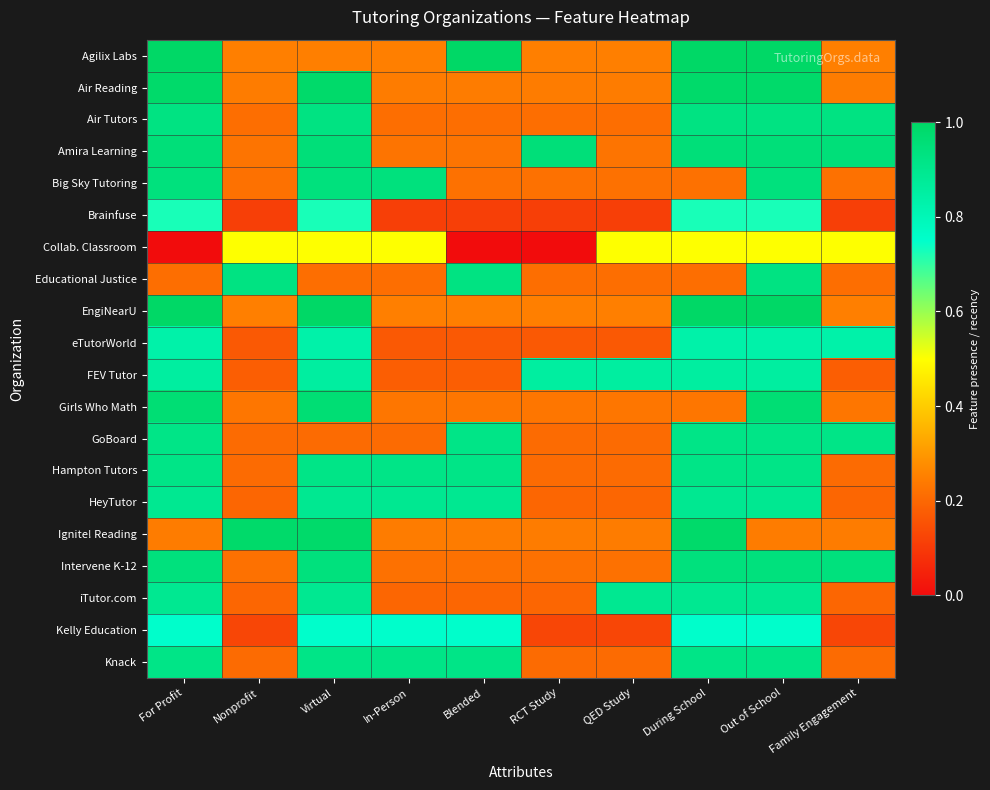

At QED Study, list the series in order from largest to smallest.

iTutor.com, FEV Tutor, Collab. Classroom, Agilix Labs, EngiNearU, Air Reading, Ignite! Reading, Girls Who Math, Amira Learning, Big Sky Tutoring, Intervene K-12, Air Tutors, Educational Justice, GoBoard, Hampton Tutors, Knack, HeyTutor, eTutorWorld, Kelly Education, Brainfuse